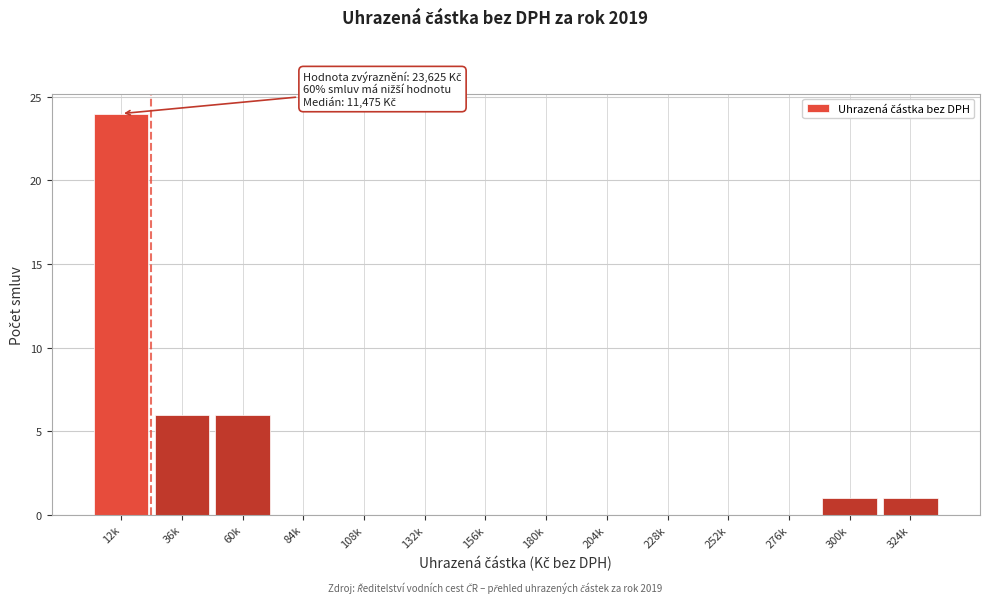

Reading left to right, transcribe all the data shown in this chart.

12k=24	36k=6	60k=6	84k=0	108k=0	132k=0	156k=0	180k=0	204k=0	228k=0	252k=0	276k=0	300k=1	324k=1